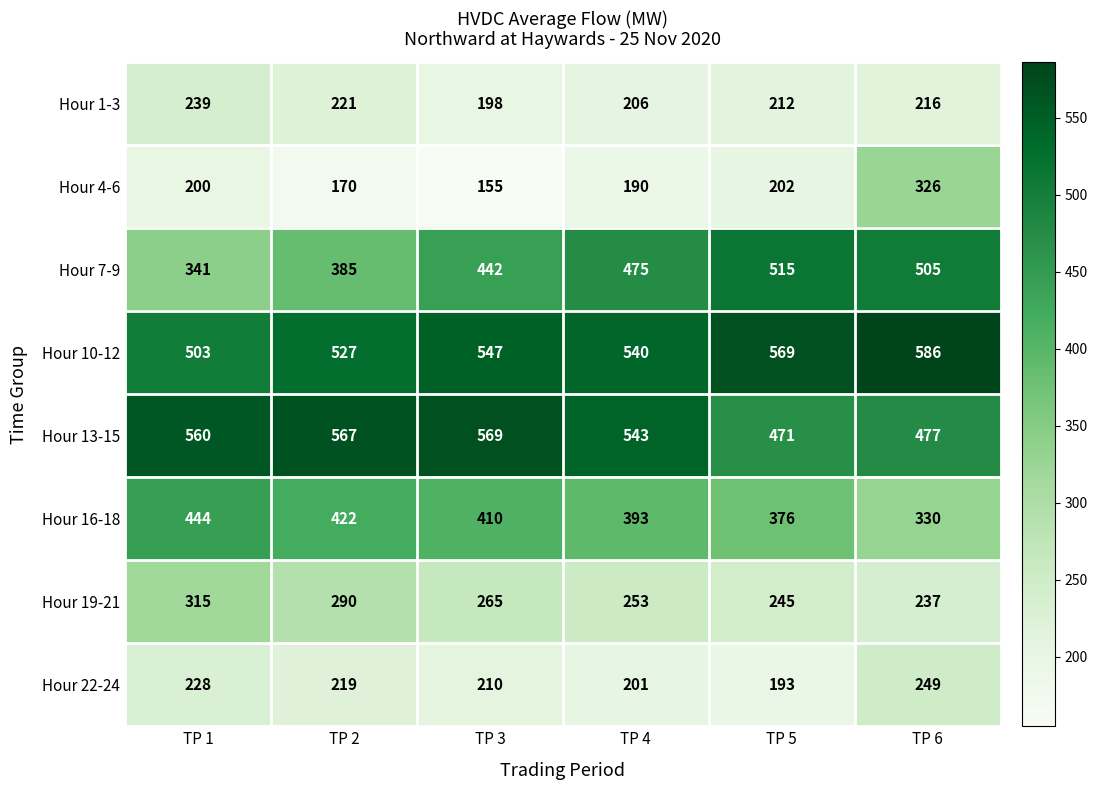

Which series has the largest total across all categories?

Hour 10-12